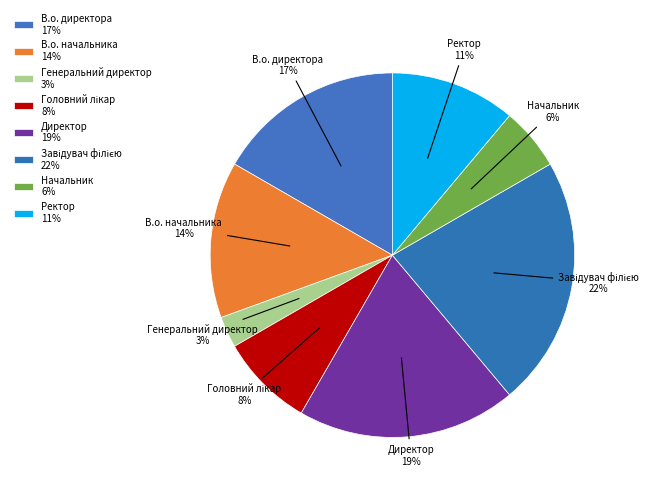

How many slices are in this pie chart?

8